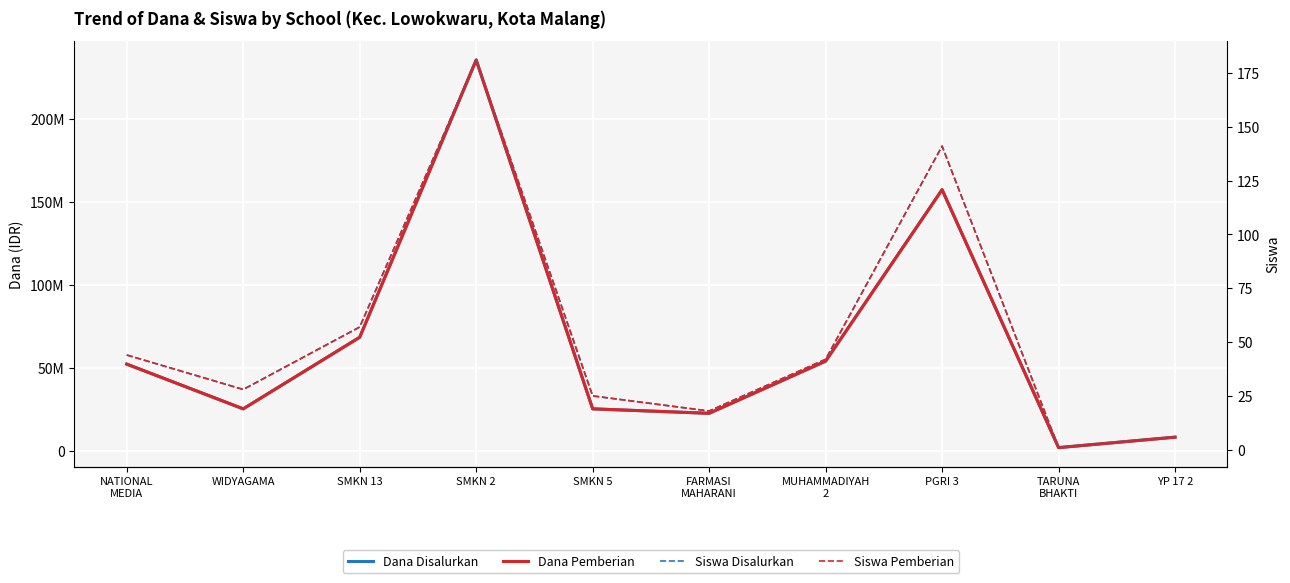

What is the average value of the Dana Disalurkan series?

65070000